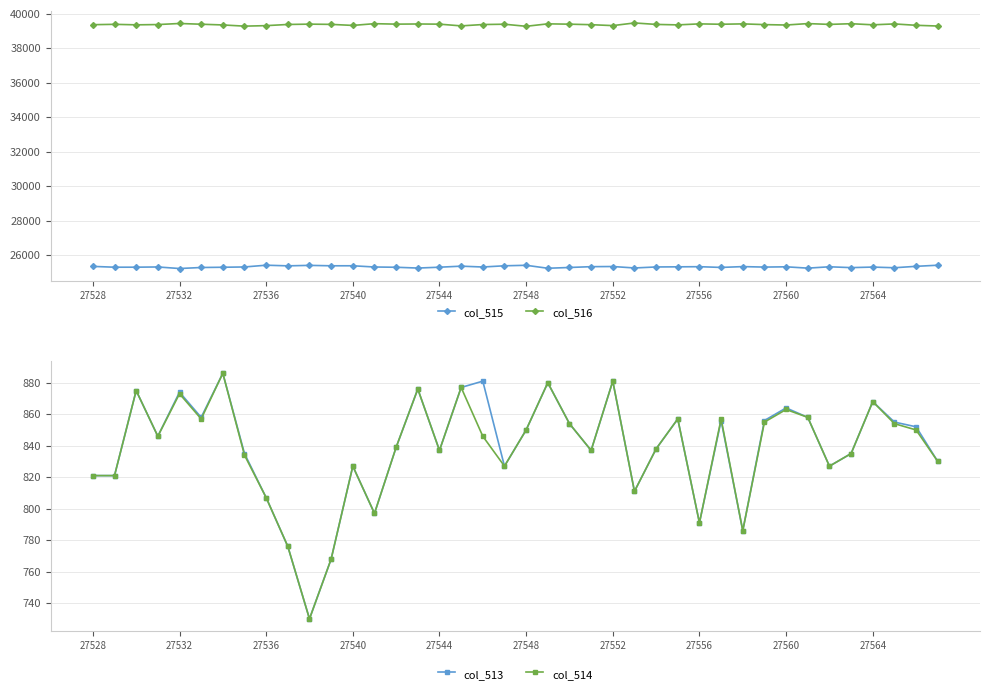

Does the chart have visible grid lines?

Yes